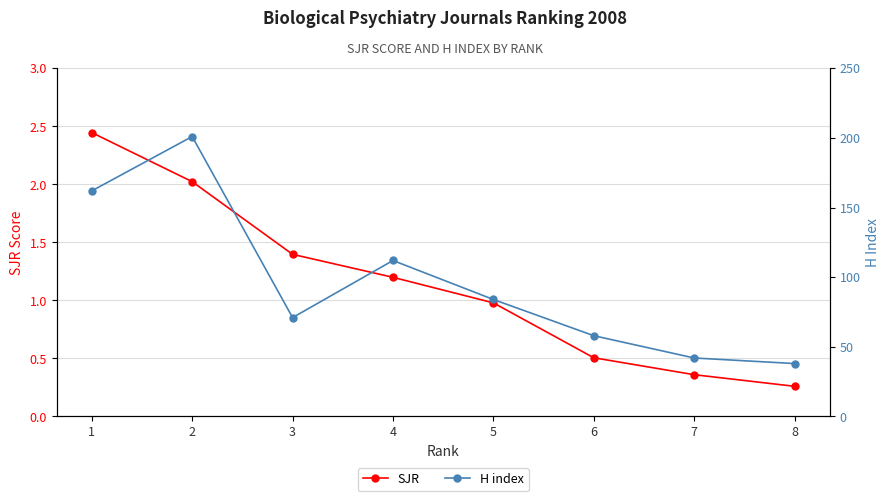

True or false: SJR and H index intersect in this chart.

False